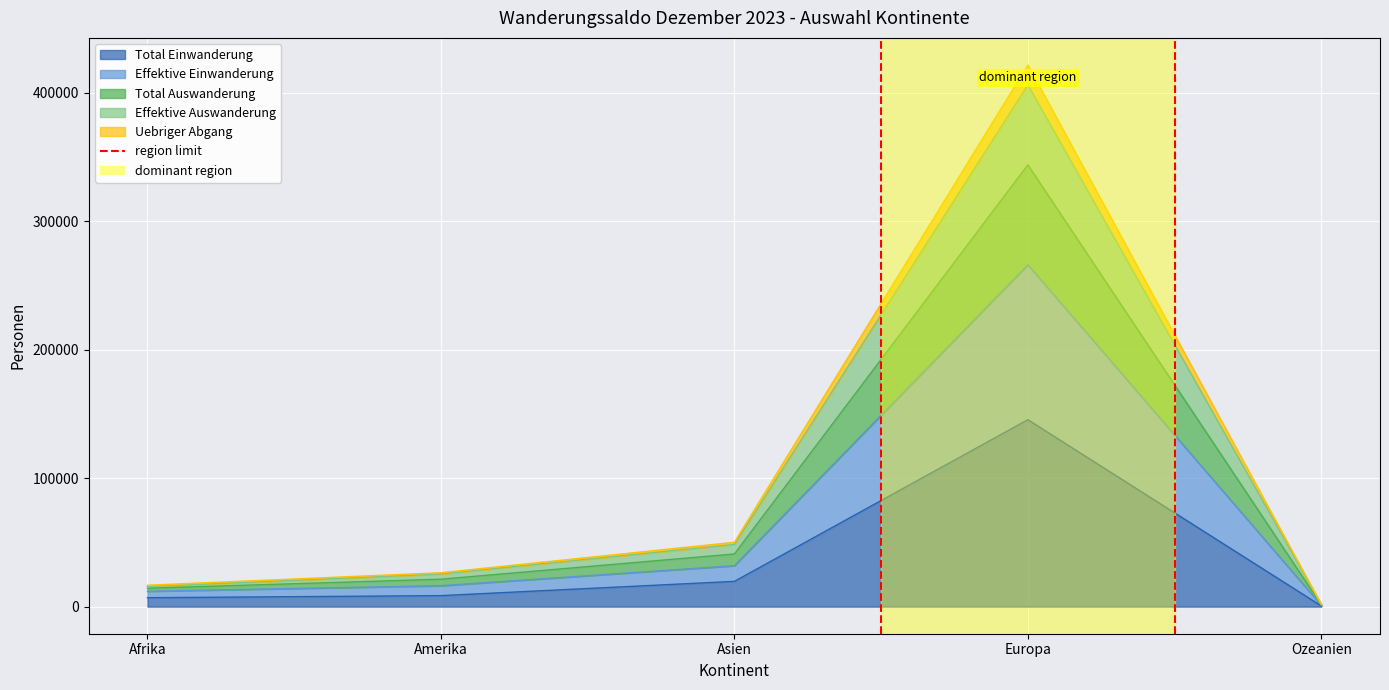

Where is the first local maximum for Total Auswanderung?

Europa